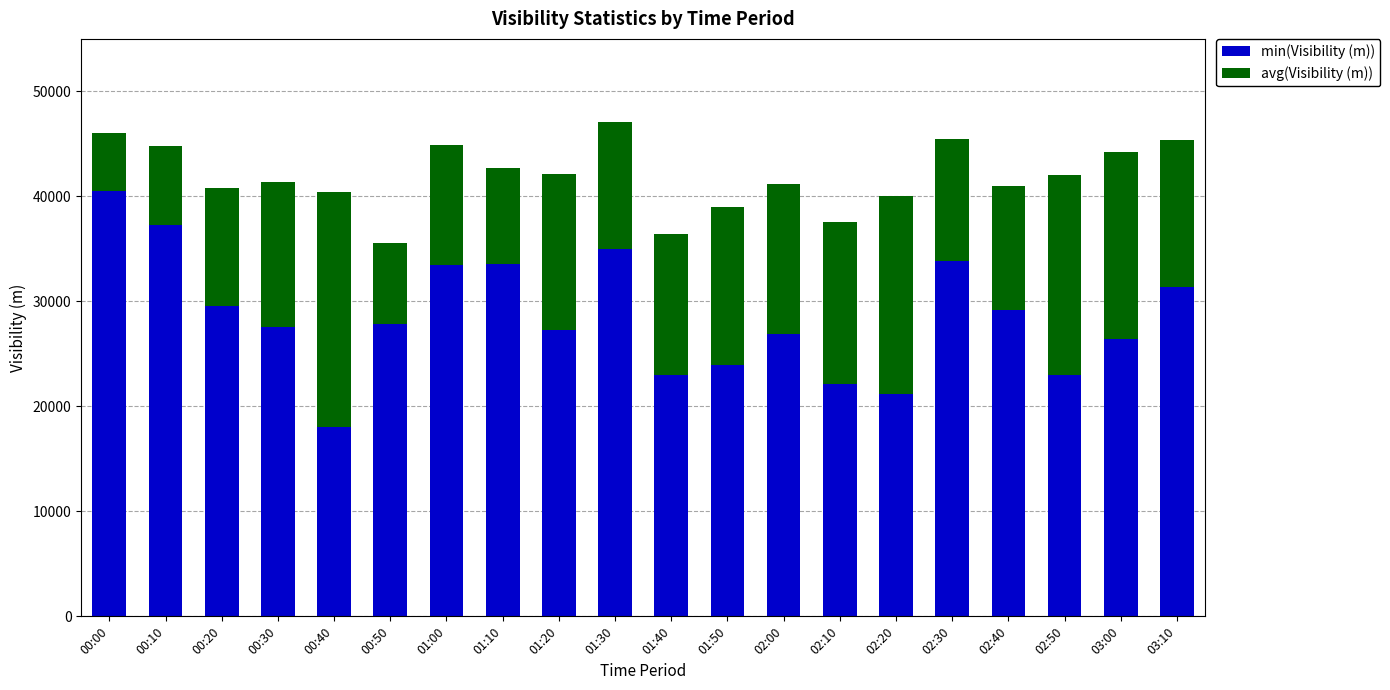

The value of min(Visibility (m)) at 02:30 is 14791. True or false?

False